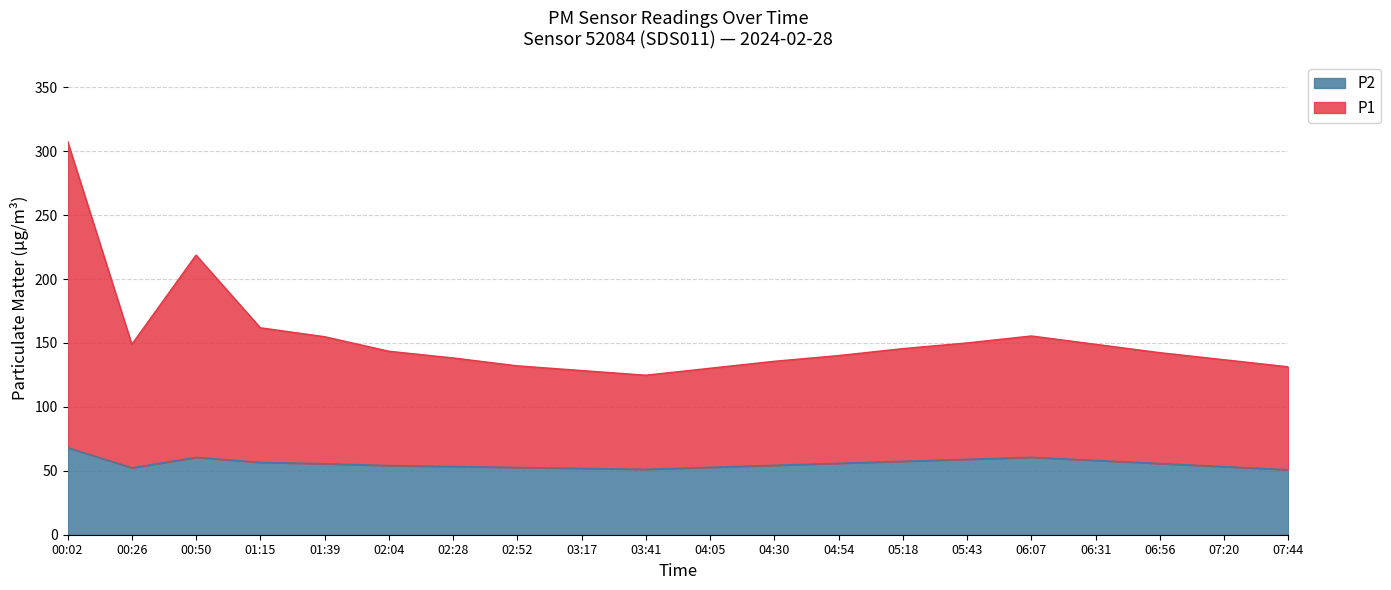

How many lines are shown in the chart?

2